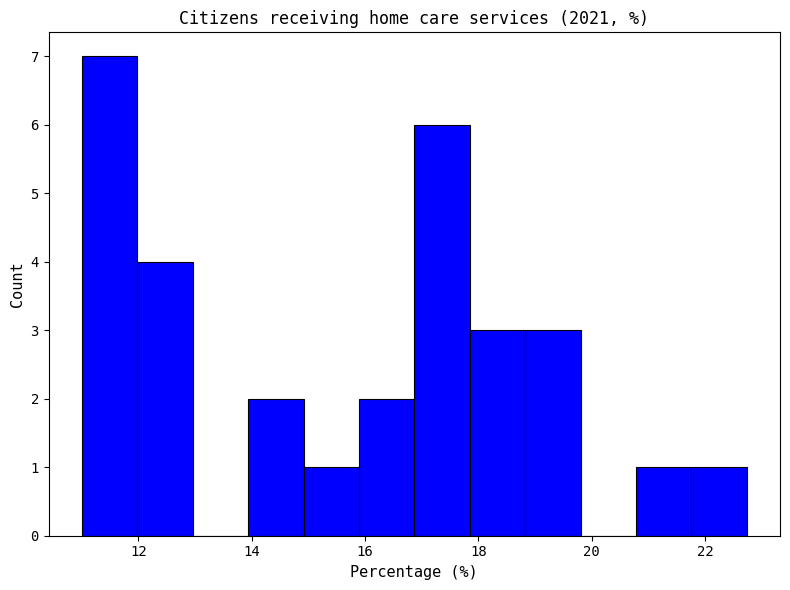

What is the height of the bar covering 18.8 to 19.8 on the x-axis? Neither the bar edges nor the heights are printed on the chart, so give them approximately, as read against the axes.

3